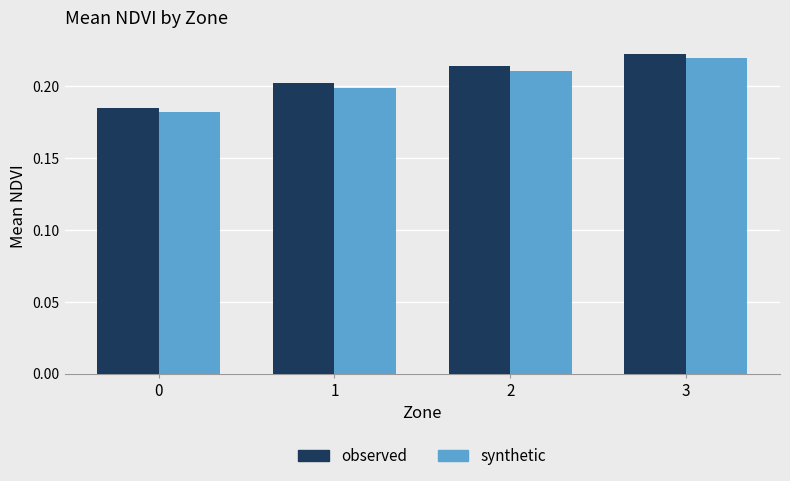

At which category is the sum across all series the highest?

3